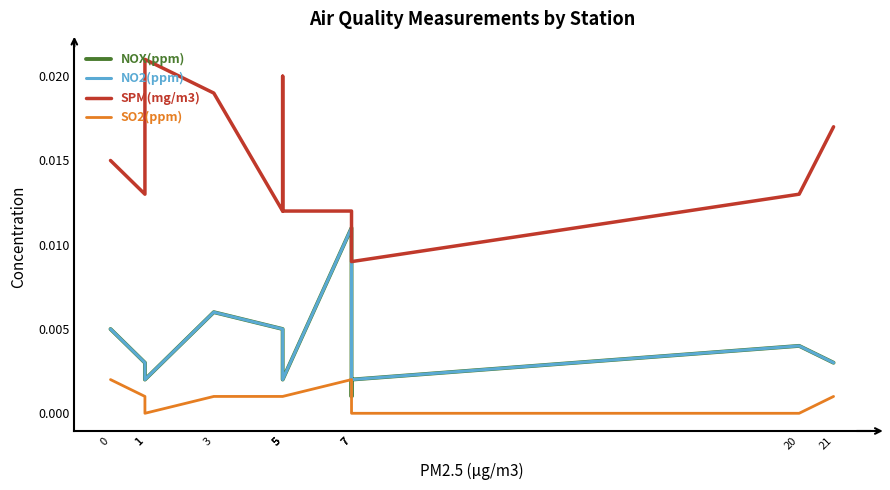

Rank the series at 1 from lowest to highest value.

SO2(ppm), NOX(ppm), NO2(ppm), SPM(mg/m3)